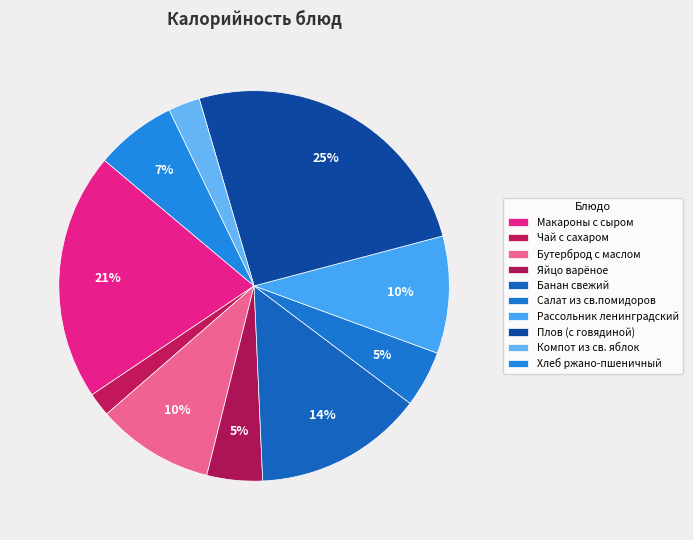

What percentage is NOT represented by Макароны с сыром?

79.5%